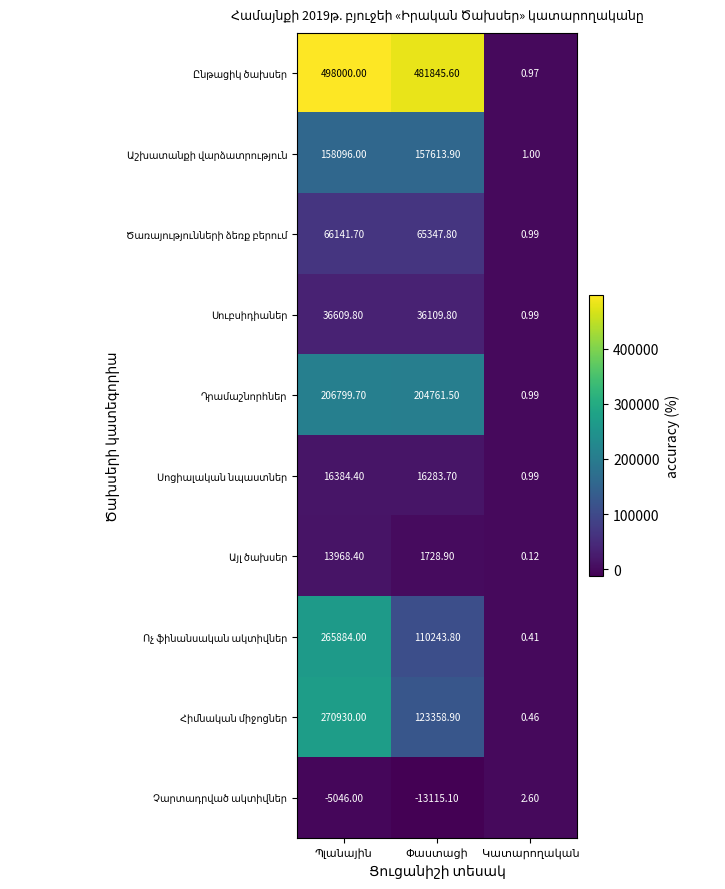

Where does the Ծառայությունների ձեռք բերում series first go above 65347?

Պլանային